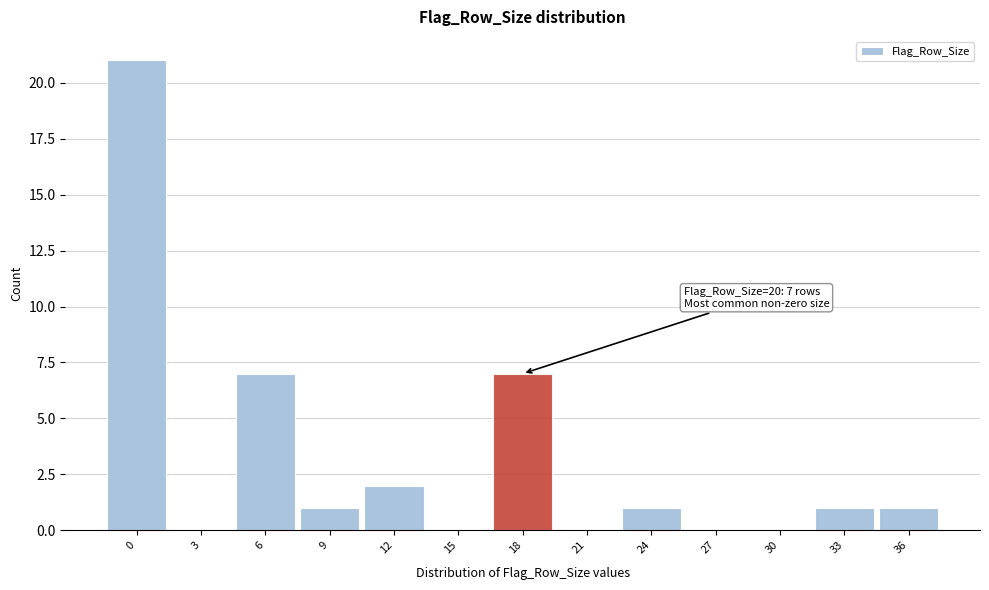

Reading left to right, list all the values displayed in this chart.

0=21	3=0	6=7	9=1	12=2	15=0	18=7	21=0	24=1	27=0	30=0	33=1	36=1